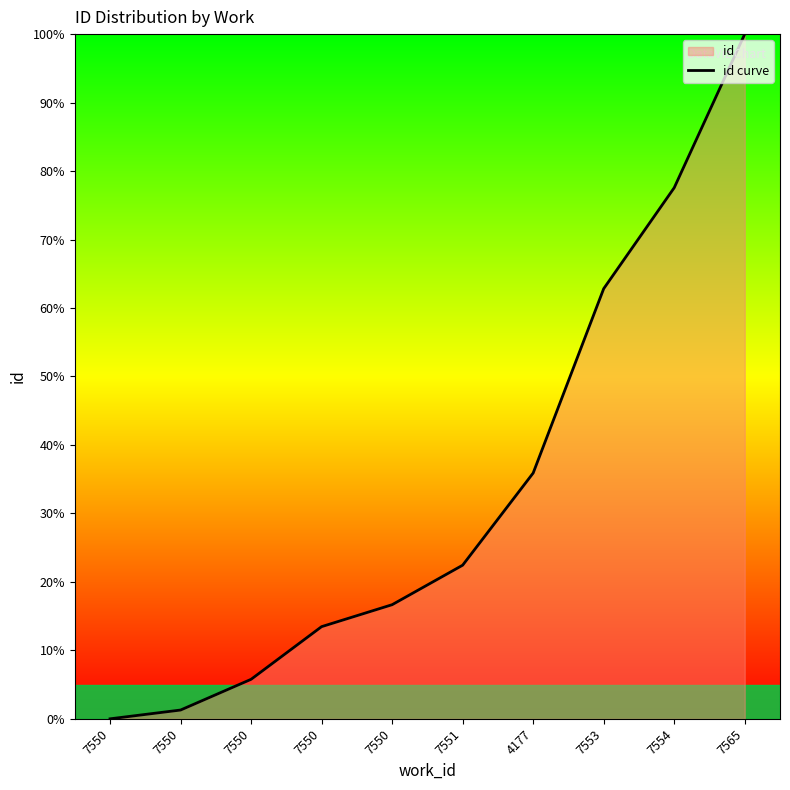

What is the sum of the values at 7554 and 4177?

113.5